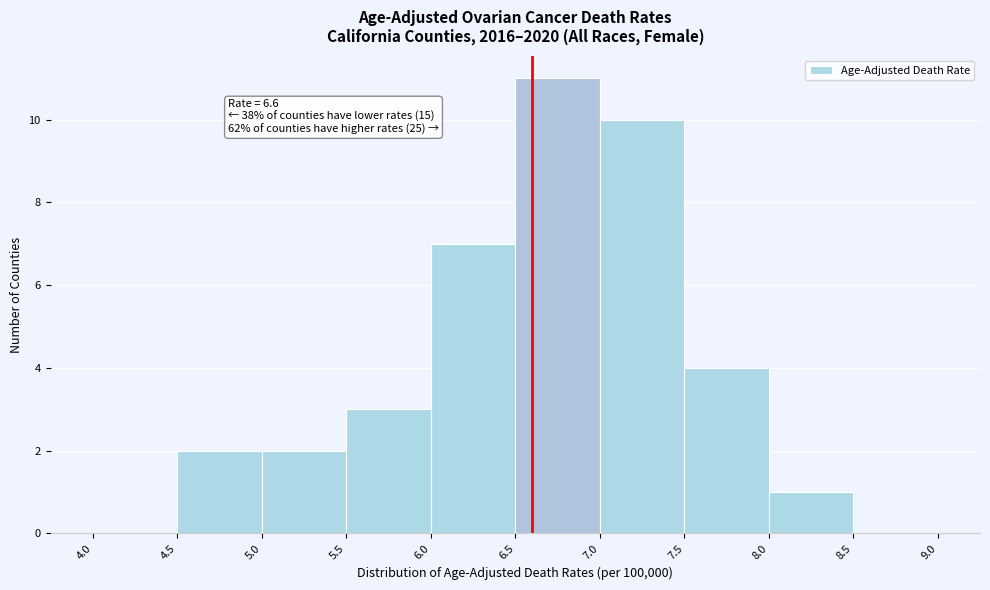

Over which range of the x-axis is the bar tallest?

6.5 to 7.0